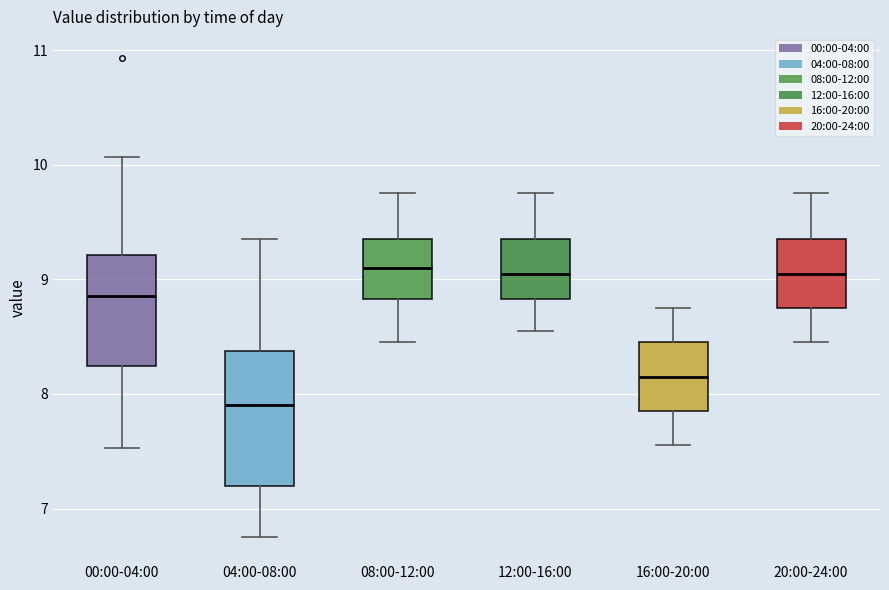

Where does the lower whisker of the box for 08:00-12:00 end on the y-axis? The values are not printed on the chart, so give them approximately, as read against the axis.

8.5